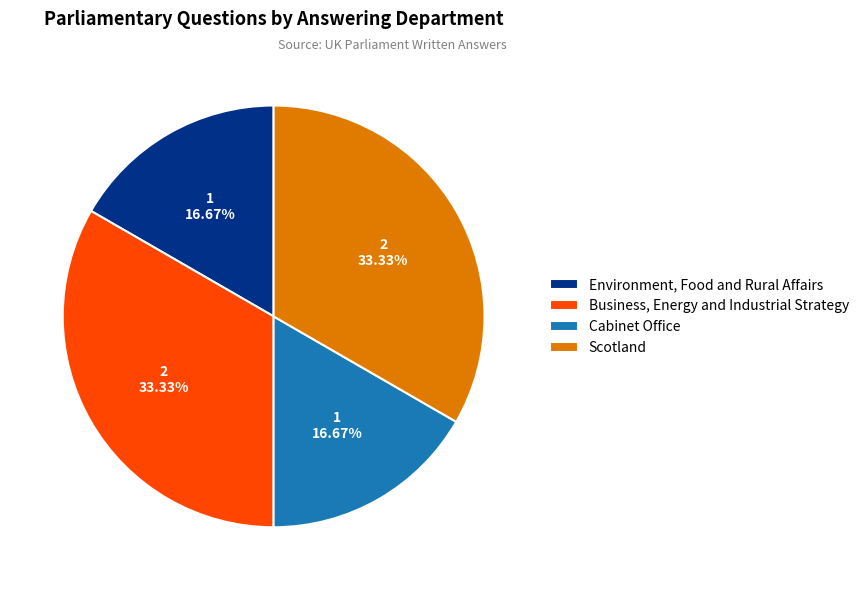

Is Business, Energy and Industrial Strategy the majority of the pie?

No